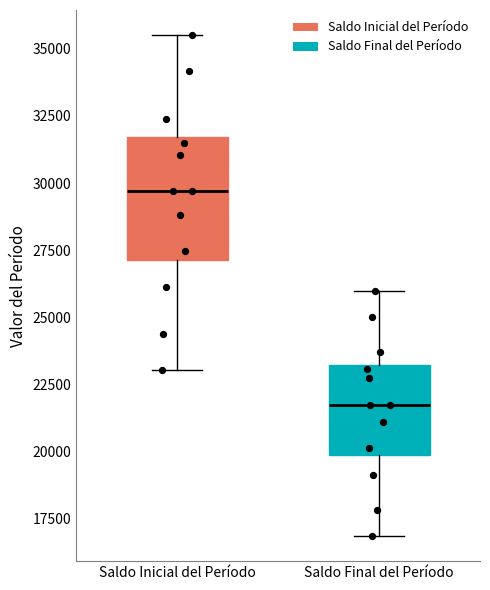

Where does the median line of the box for Saldo Final del Período sit on the y-axis? The values are not printed on the chart, so give them approximately, as read against the axis.

22000